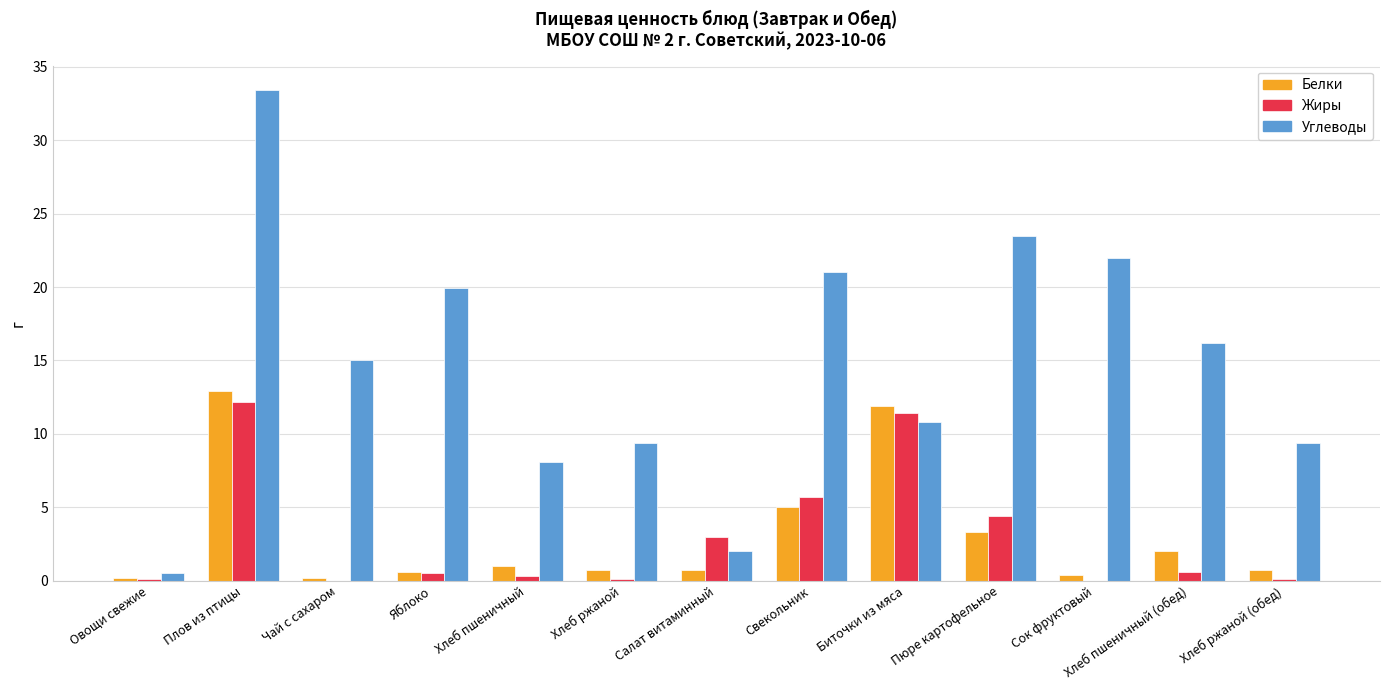

Is it true that Жиры equals 0.1 at Овощи свежие?

True